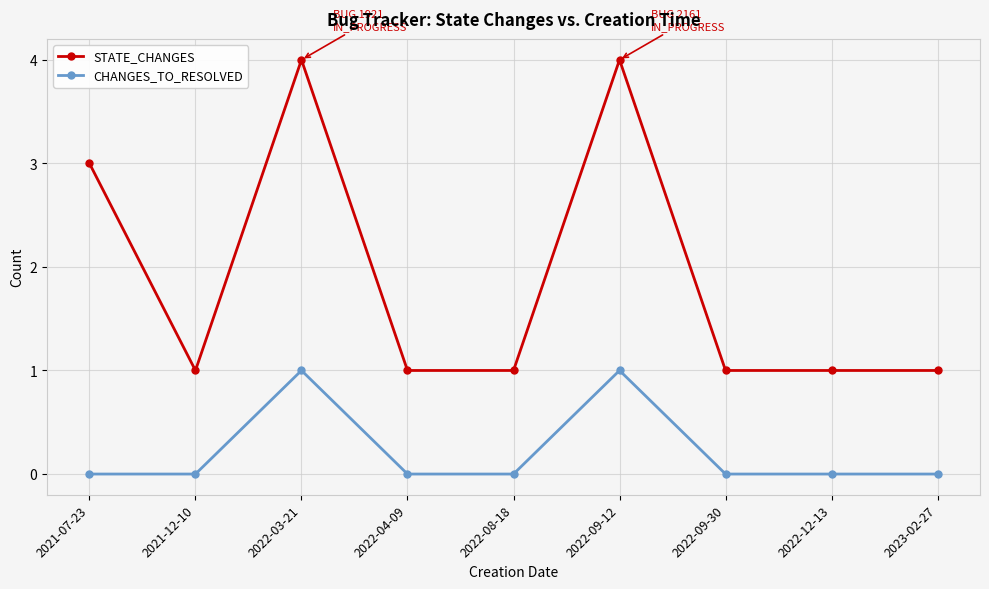

The value of STATE_CHANGES at 2022-09-12 is 2. True or false?

False